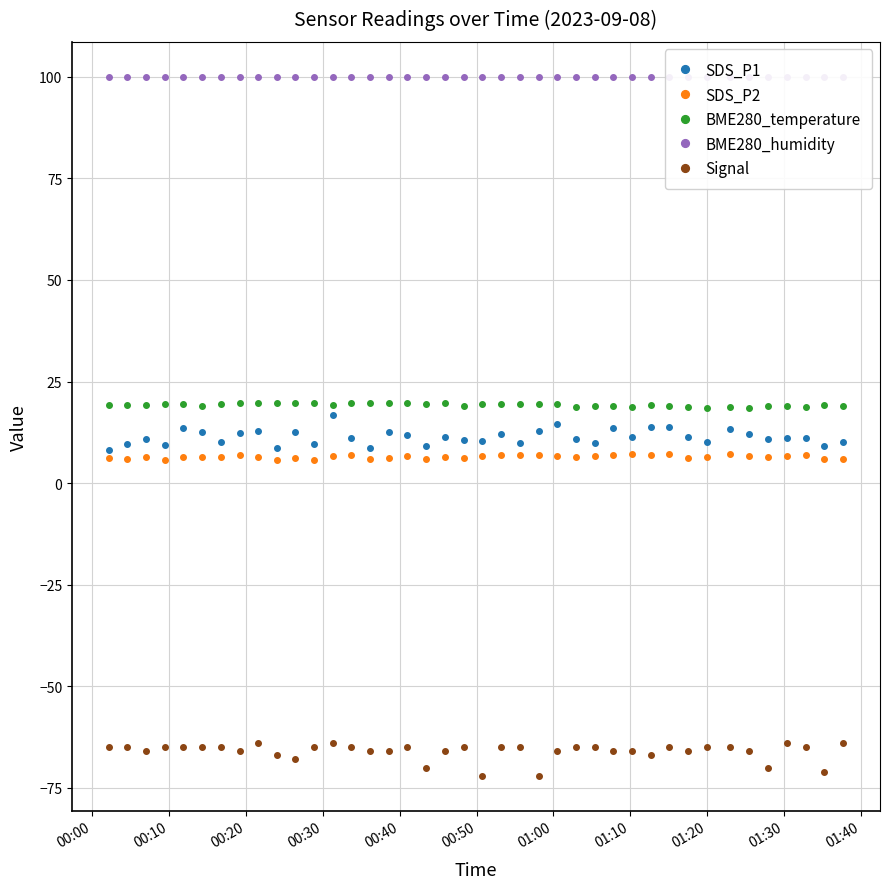

What is the lowest value of the BME280_temperature series?

18.5